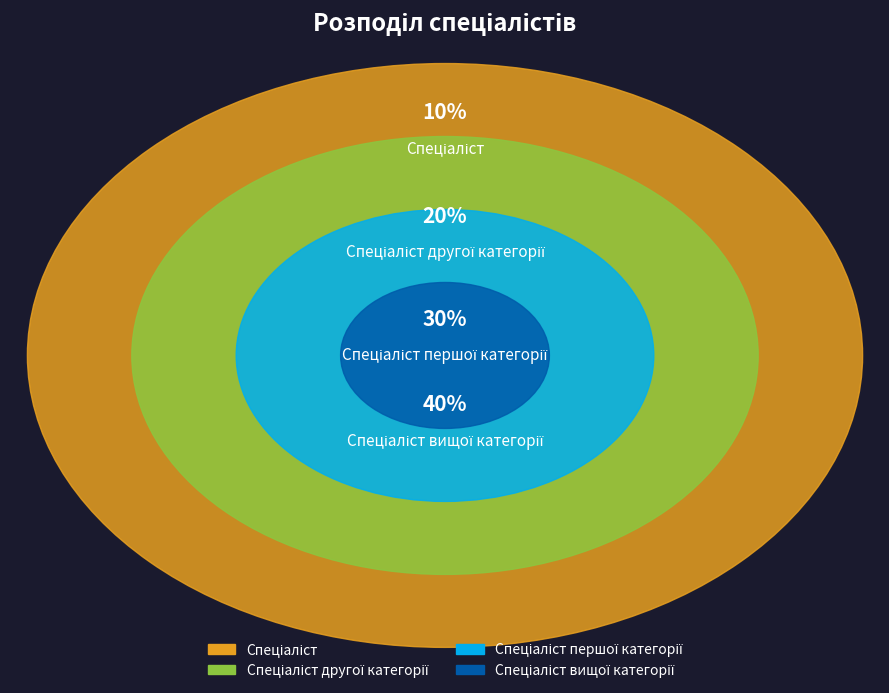

Count the number of slices in the pie.

4